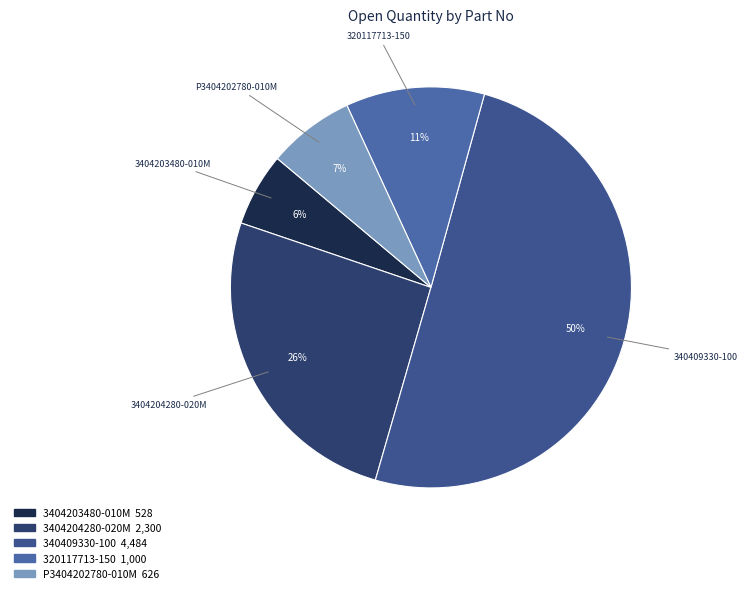

Between 340409330-100 and 3404204280-020M, which is larger?

340409330-100